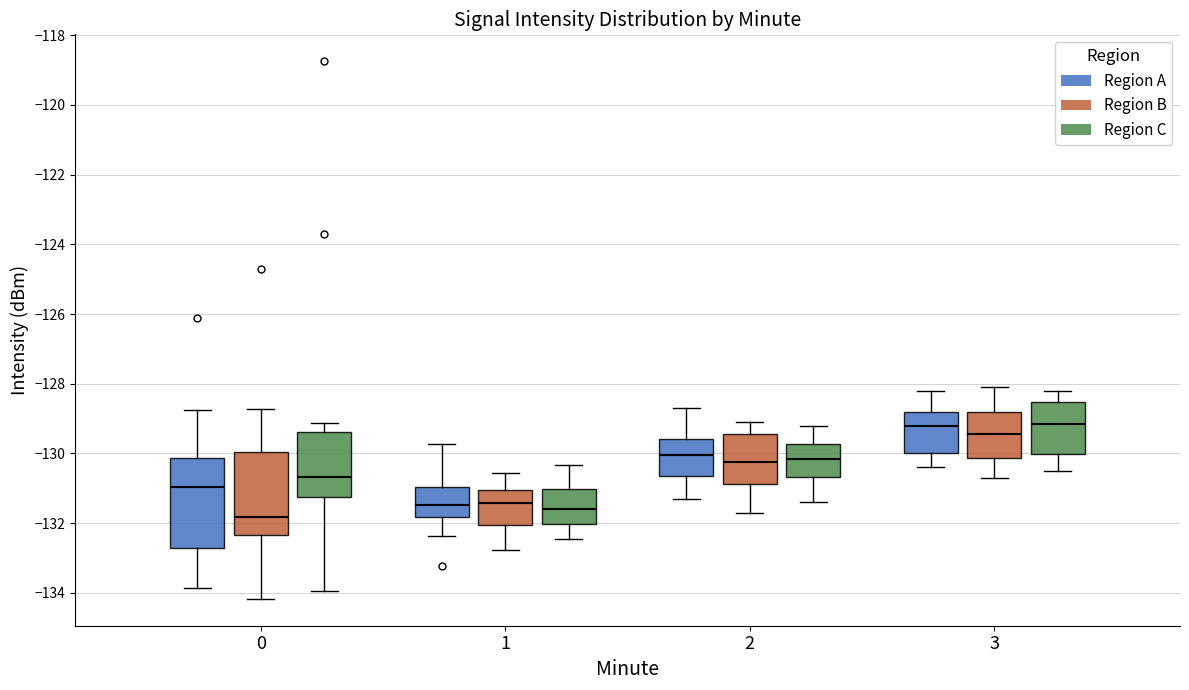

Reading left to right, transcribe this box plot: for each box, give where its median line is, the range the box spans, and where its two whiskers end, as read against the y-axis. The values are not printed on the chart, so give them approximately, as read against the axis.

0 (Region A): median -131.0, box -132.8 to -130.2, whiskers -133.8 to -128.8
0 (Region B): median -131.8, box -132.4 to -130.0, whiskers -134.2 to -128.8
0 (Region C): median -130.6, box -131.2 to -129.4, whiskers -134.0 to -129.2
1 (Region A): median -131.4, box -131.8 to -131.0, whiskers -132.4 to -129.8
1 (Region B): median -131.4, box -132.0 to -131.0, whiskers -132.8 to -130.6
1 (Region C): median -131.6, box -132.0 to -131.0, whiskers -132.4 to -130.4
2 (Region A): median -130.0, box -130.6 to -129.6, whiskers -131.2 to -128.6
2 (Region B): median -130.2, box -130.8 to -129.4, whiskers -131.6 to -129.0
2 (Region C): median -130.2, box -130.6 to -129.8, whiskers -131.4 to -129.2
3 (Region A): median -129.2, box -130.0 to -128.8, whiskers -130.4 to -128.2
3 (Region B): median -129.4, box -130.2 to -128.8, whiskers -130.6 to -128.0
3 (Region C): median -129.2, box -130.0 to -128.6, whiskers -130.4 to -128.2